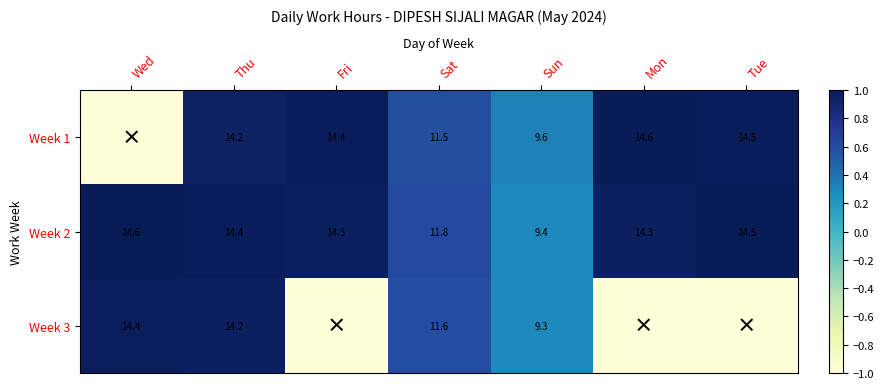

Which series changed the most between Sat and Sun?

Week 2